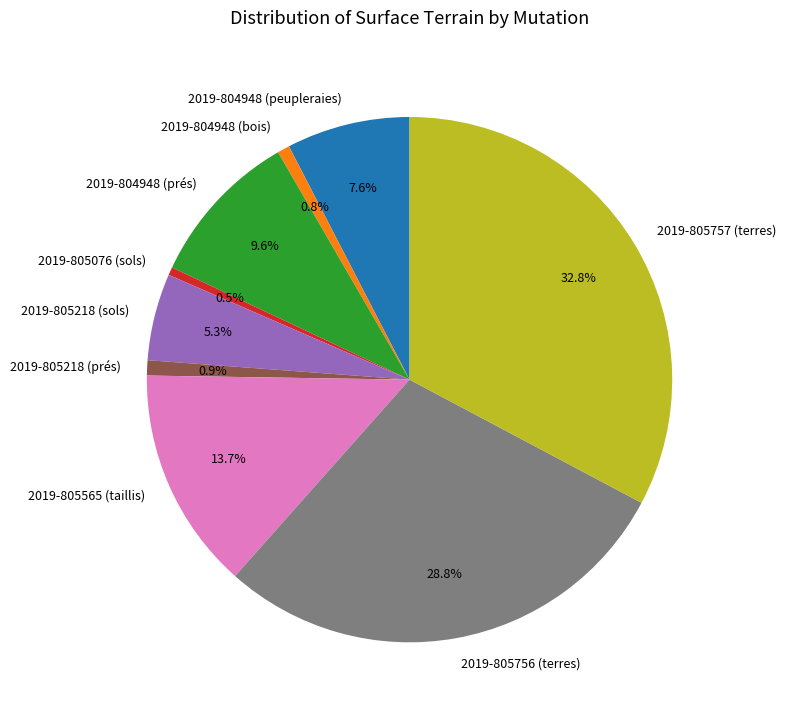

What percentage is the 2019-805756 (terres) slice, to the nearest percent?

29%